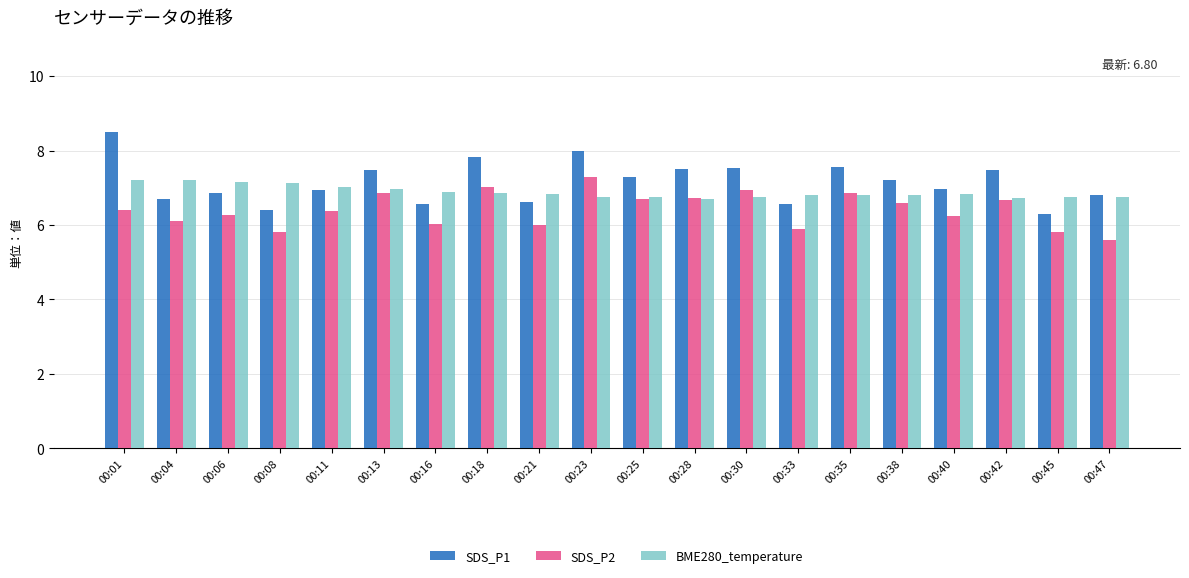

At which label does SDS_P2 first exceed 6?

00:01